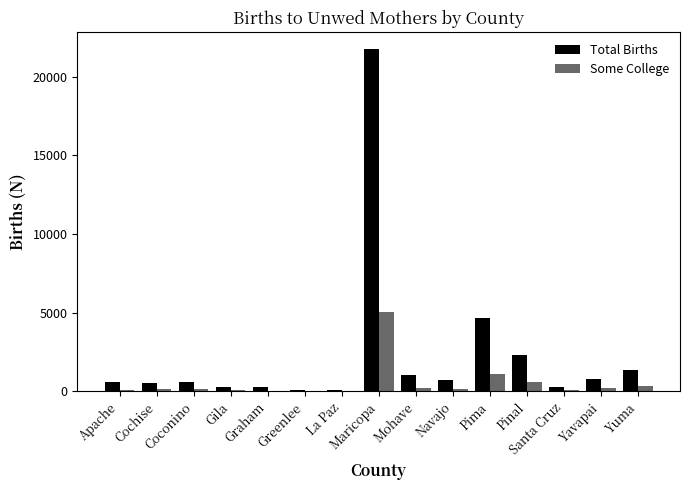

Where is Total Births nearest to the value 10888?

Pima